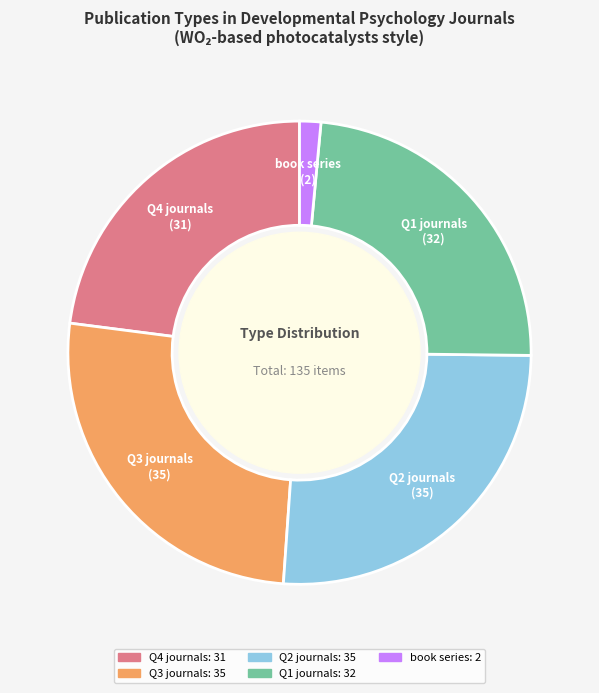

Do Q4 journals and Q2 journals together represent more than half of the pie?

No